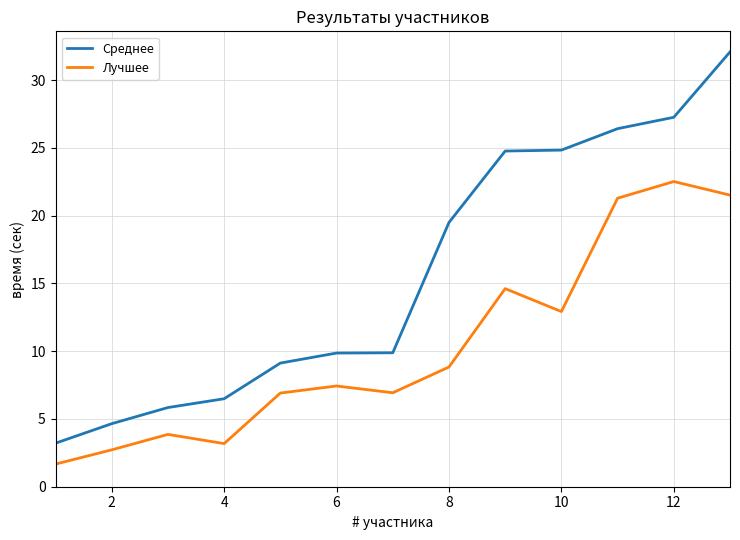

Which series has the largest total across all categories?

Среднее